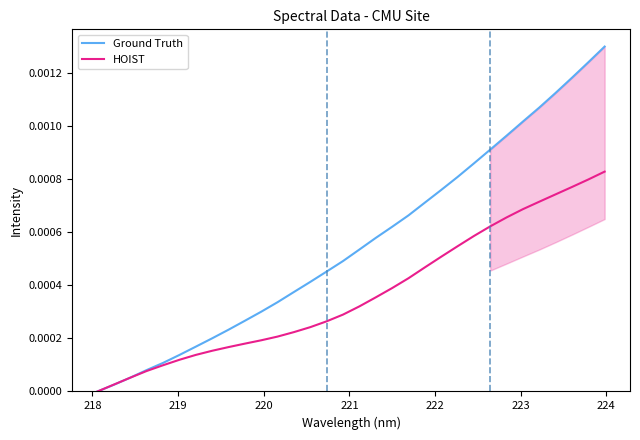

List the series in order of their peak value, highest first.

Ground Truth, HOIST